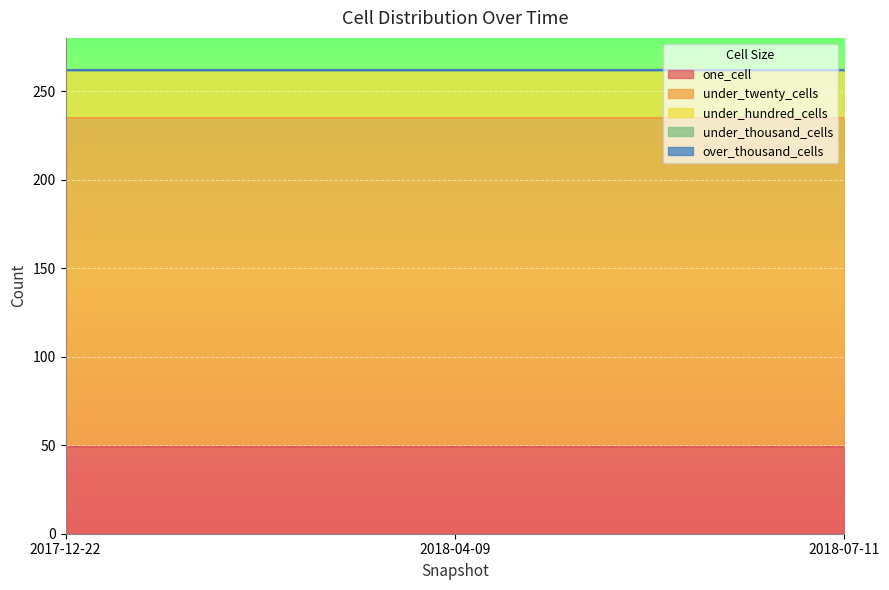

What is the difference between the highest and lowest values at 2018-04-09?

186